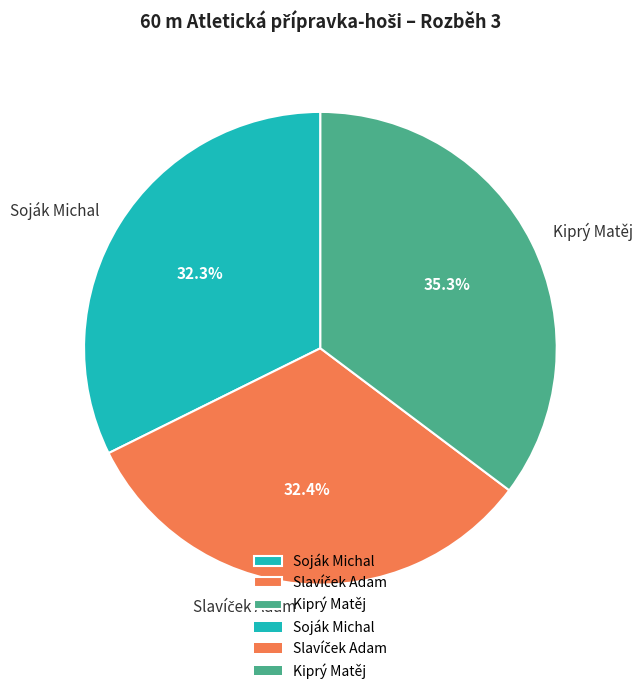

Combined, do Soják Michal and Kiprý Matěj account for over 50%?

Yes